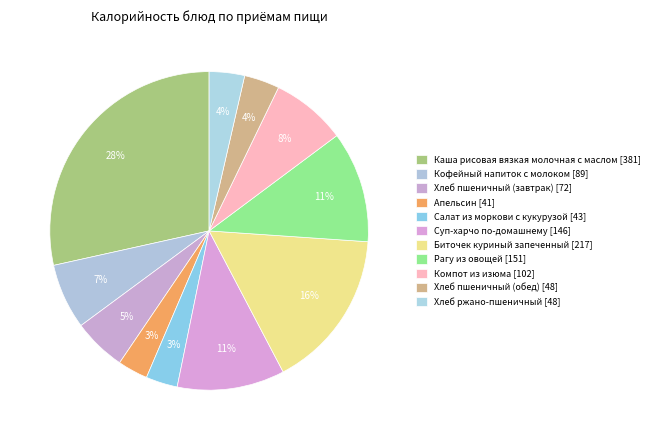

What percentage do Салат из моркови с кукурузой and Апельсин together represent?

6.3%